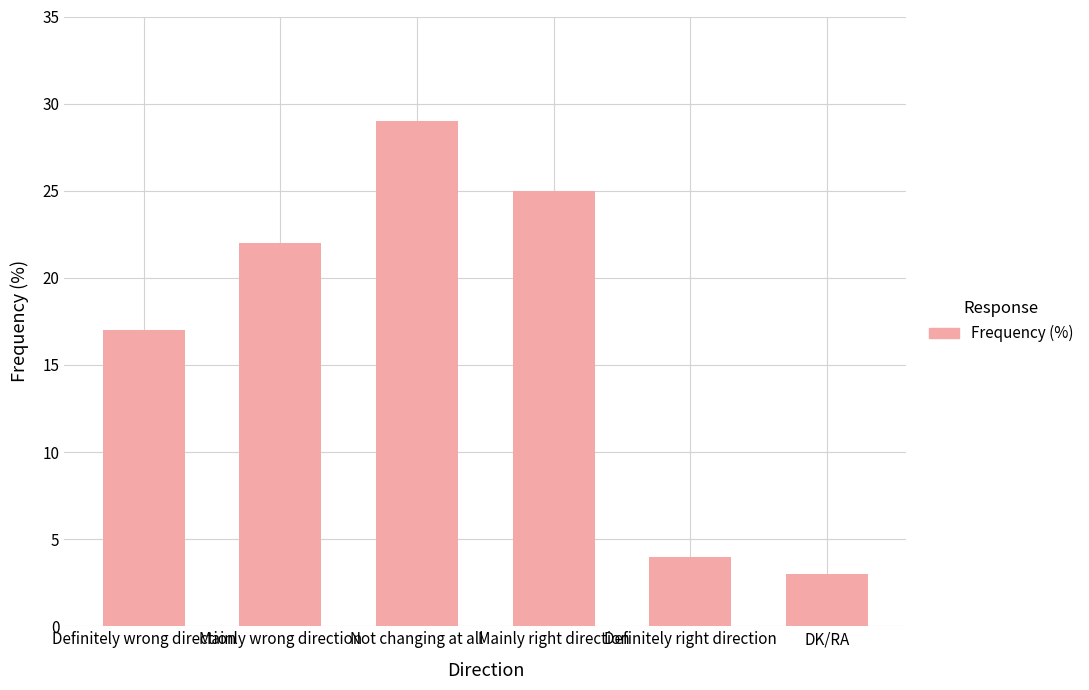

At which label is the value closest to 16?

Definitely wrong direction